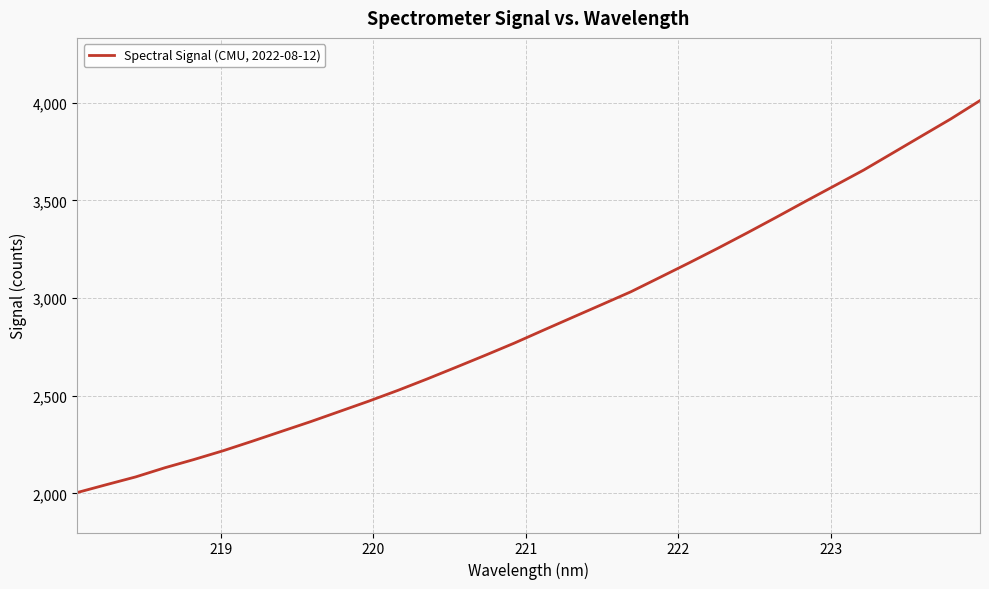

What is the maximum value shown in the chart?

4010.6